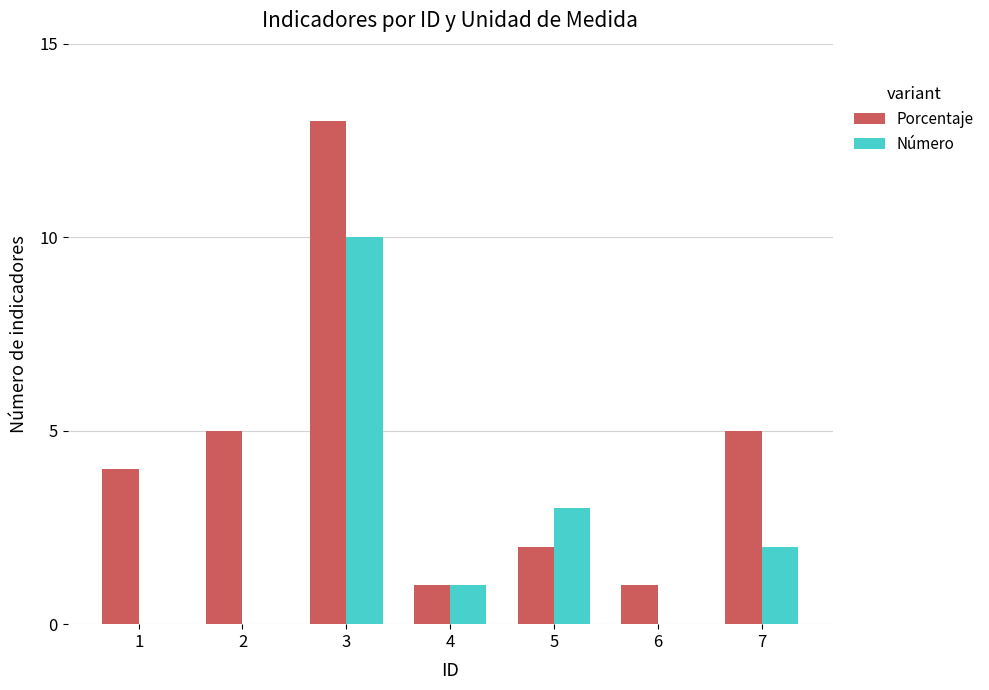

Where does the Número series first go above 1?

3